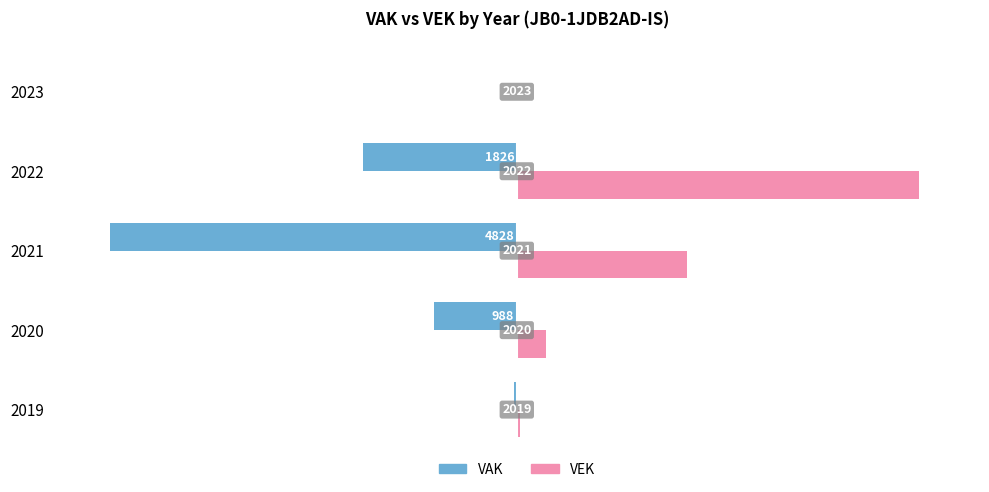

How many categories are shown in the chart?

5